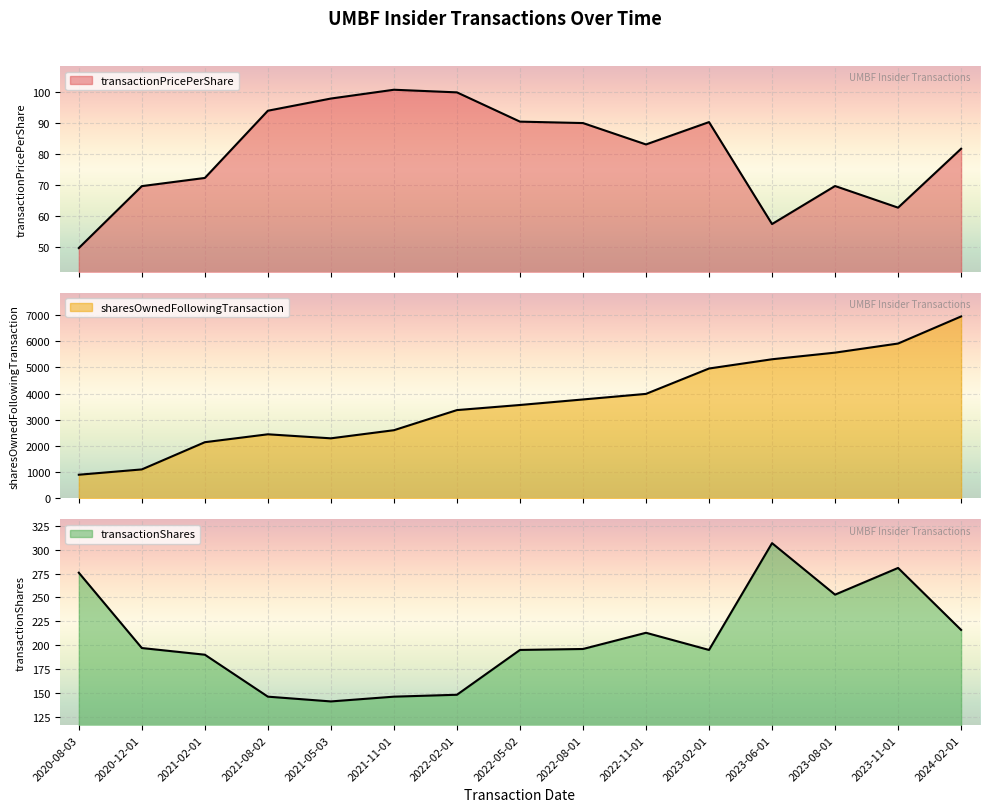

At which category does the chart reach its minimum across all series?

2020-08-03